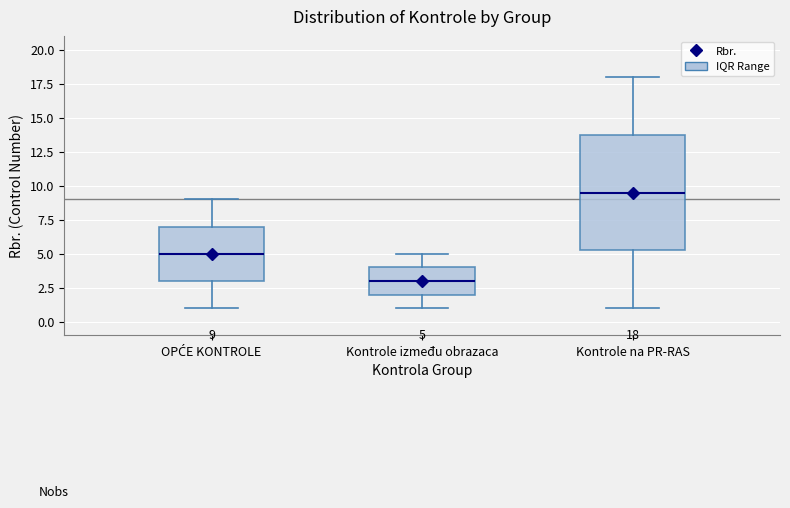

Which box is the tallest, from its lower edge to its upper edge?

Kontrole na PR-RAS